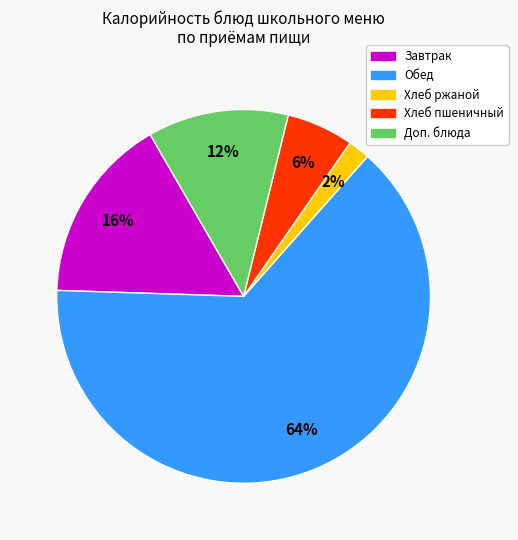

Is there any slice that represents more than half of the pie?

Yes